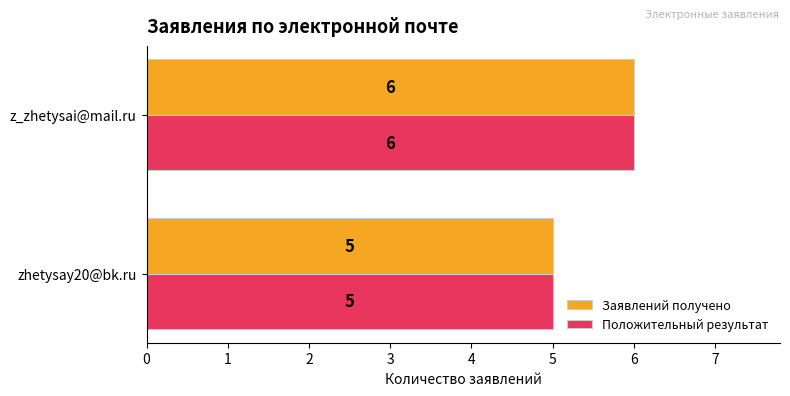

What are all the series names shown in the legend?

Заявлений получено, Положительный результат